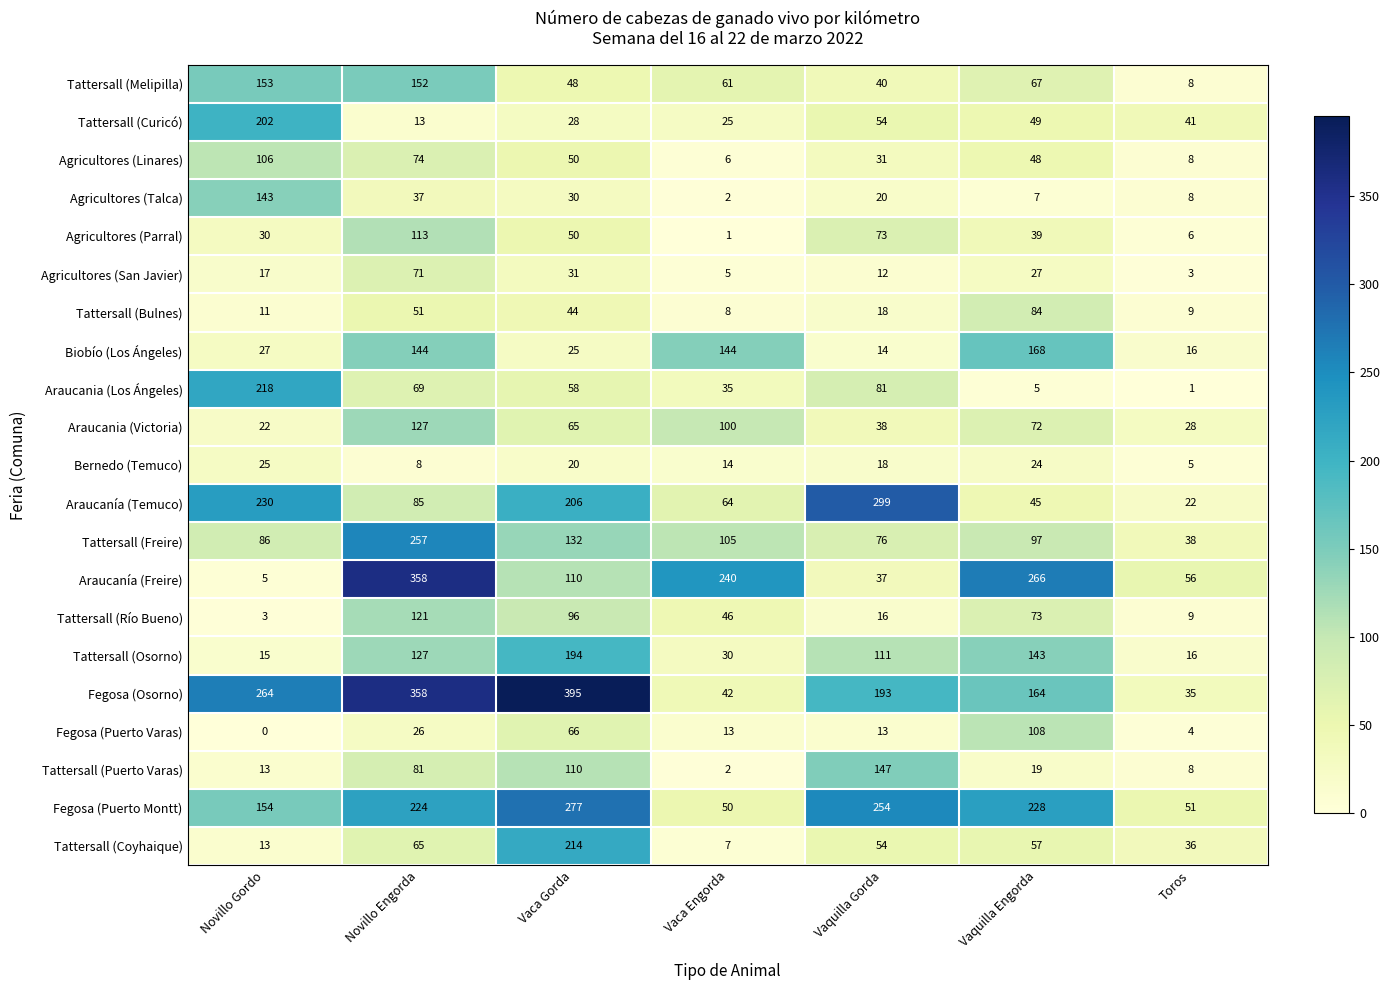

What is the lowest value of the Tattersall (Bulnes) series?

8